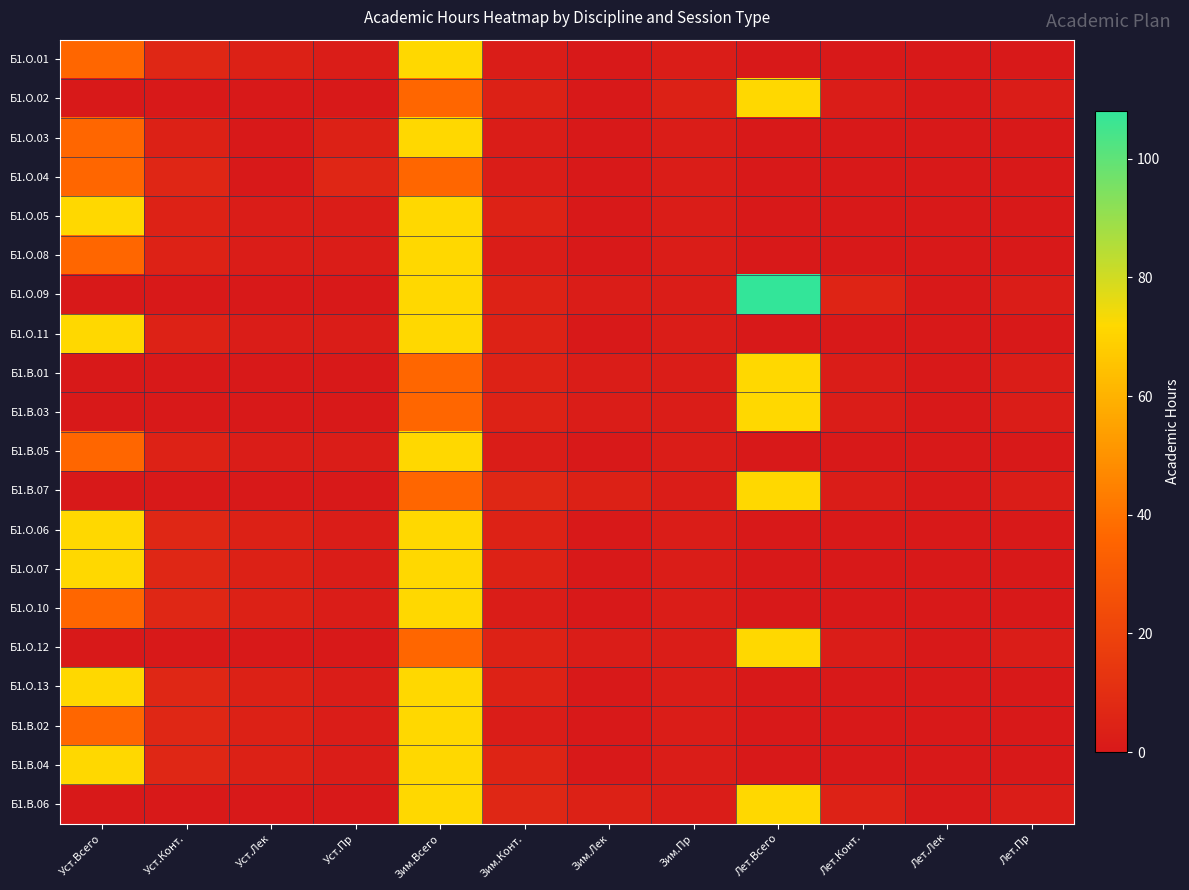

Which series has the widest spread of values?

Б1.О.09